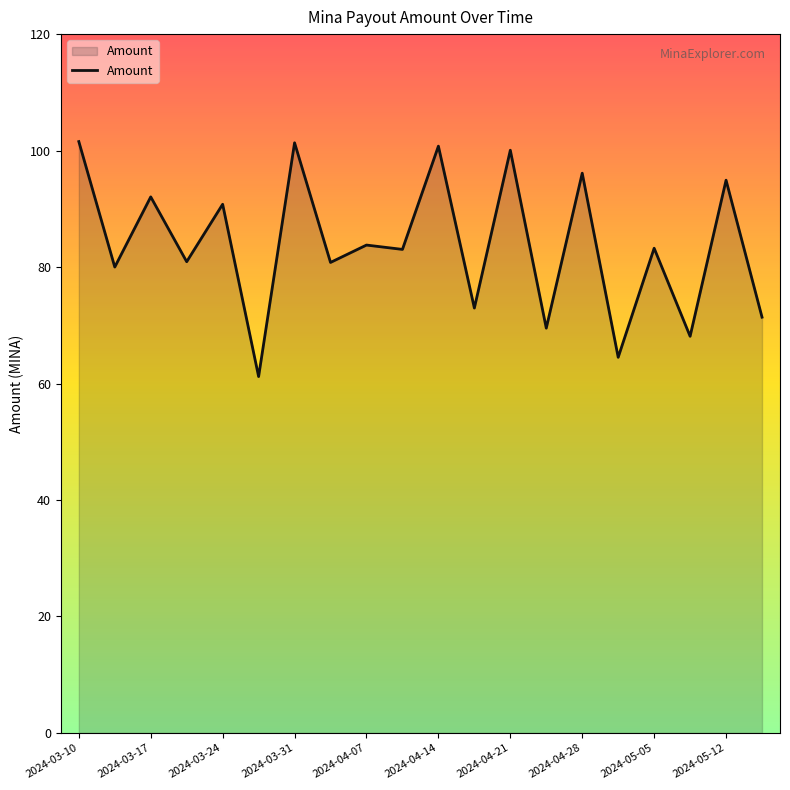

What is the maximum value shown in the chart?

101.5